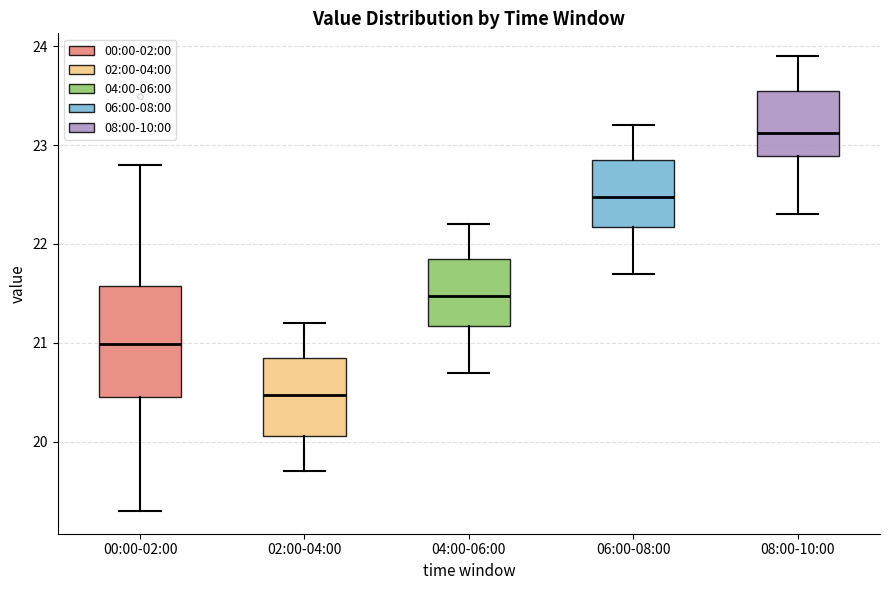

Reading left to right, read every box against the y-axis: the position of its median line, the range the box covers, and the ends of its whiskers. The values are not printed on the chart, so give them approximately, as read against the axis.

00:00-02:00: median 21.0, box 20.5 to 21.6, whiskers 19.3 to 22.8
02:00-04:00: median 20.5, box 20.1 to 20.9, whiskers 19.7 to 21.2
04:00-06:00: median 21.5, box 21.2 to 21.9, whiskers 20.7 to 22.2
06:00-08:00: median 22.5, box 22.2 to 22.9, whiskers 21.7 to 23.2
08:00-10:00: median 23.1, box 22.9 to 23.6, whiskers 22.3 to 23.9